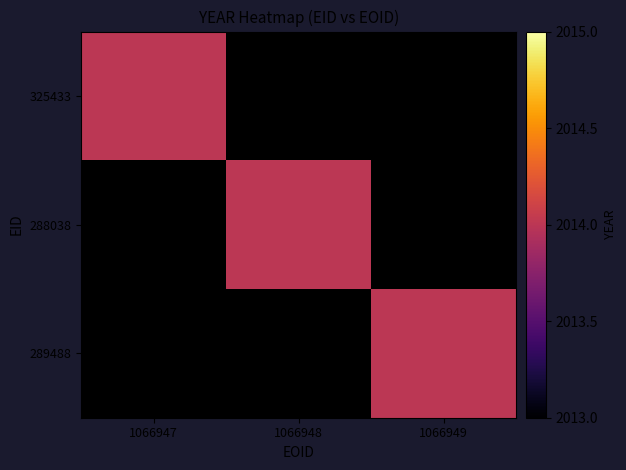

List the series in order of their peak value, highest first.

325433, 288038, 289488